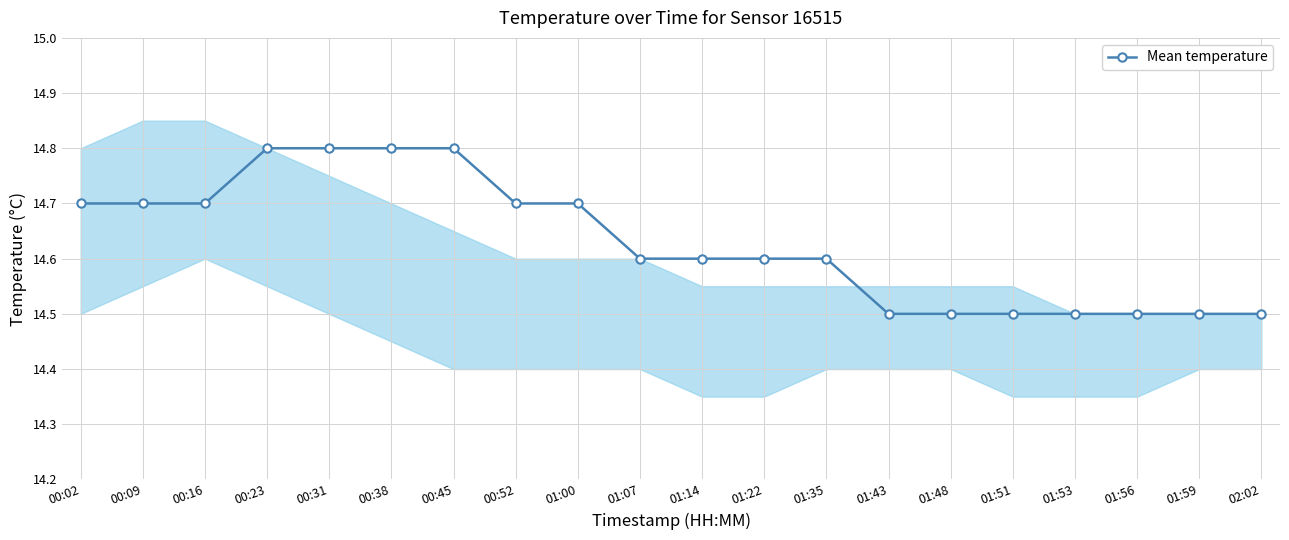

Rank the categories by value from lowest to highest.

01:43, 01:48, 01:51, 01:53, 01:56, 01:59, 02:02, 01:07, 01:14, 01:22, 01:35, 00:02, 00:09, 00:16, 00:52, 01:00, 00:23, 00:31, 00:38, 00:45